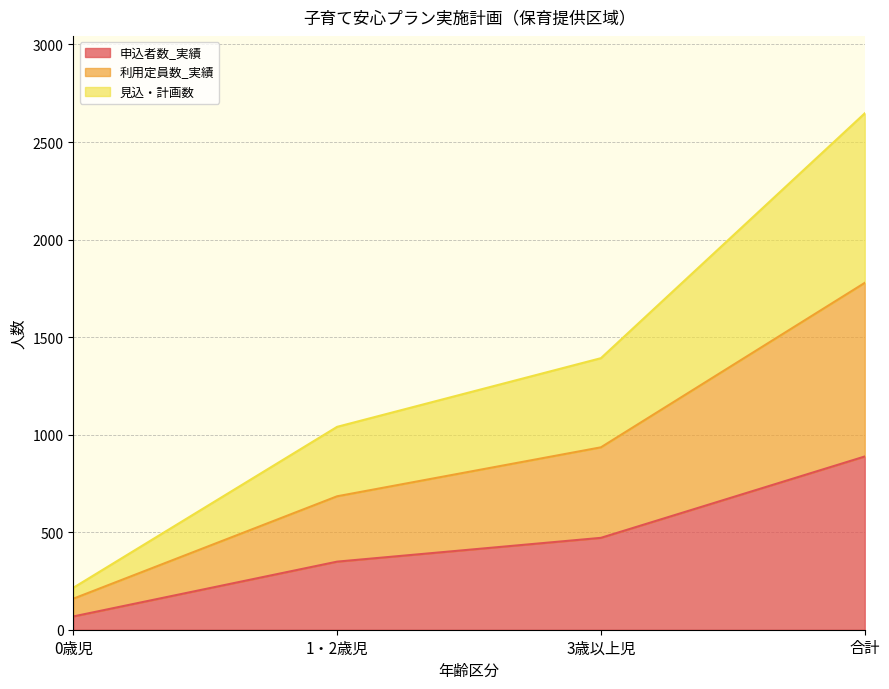

What is the total value across all series at 1・2歳児?

1040